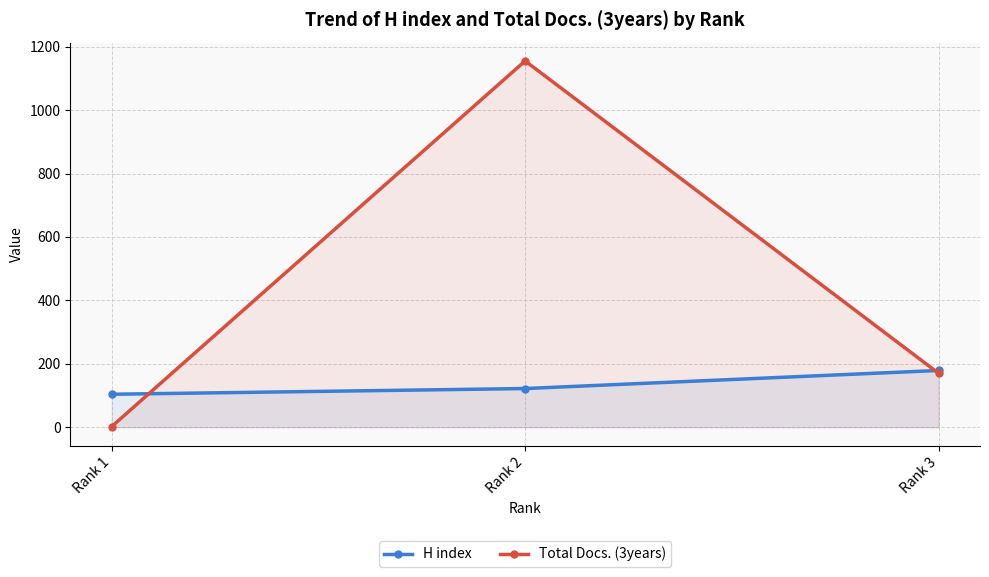

What is the spread (max minus min) of values at Rank 3?

9